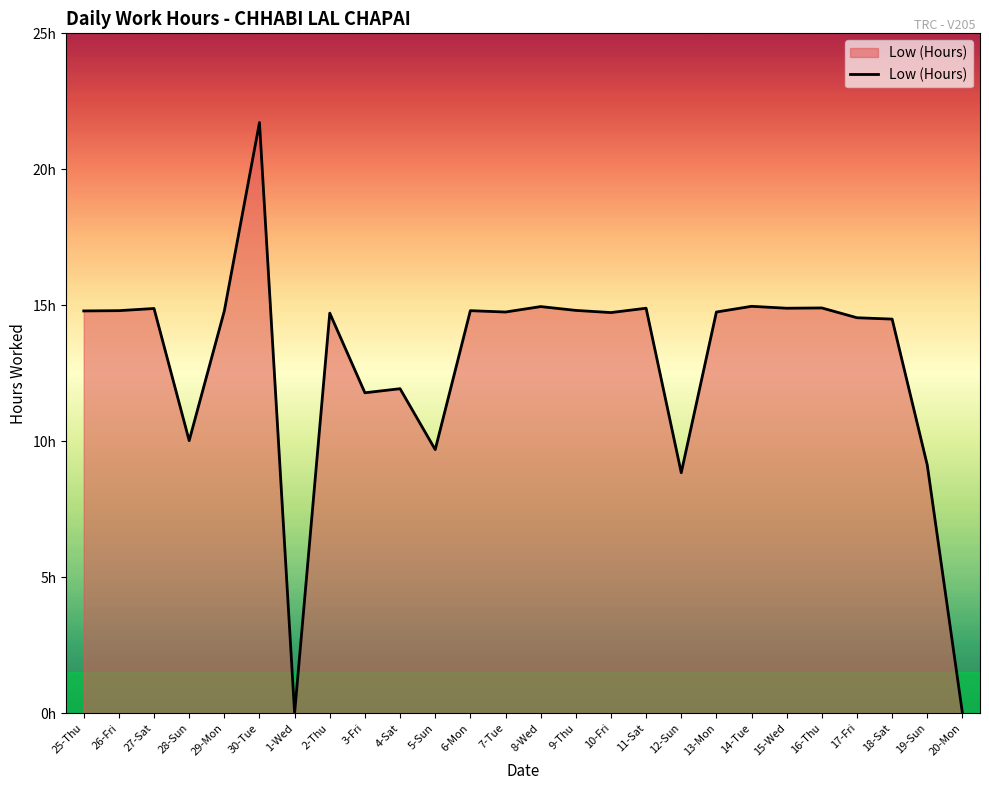

What is the label of the 19th point from the left?

13-Mon